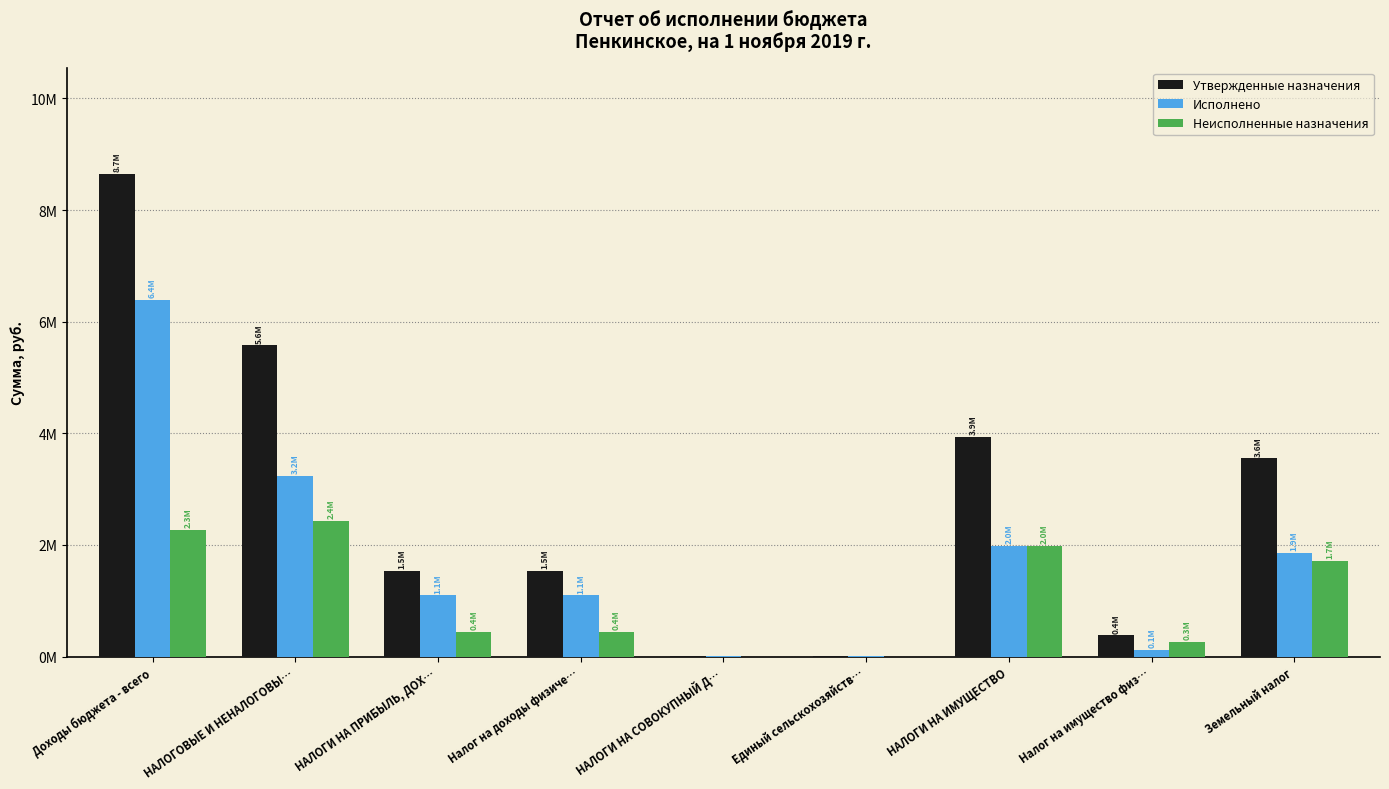

What is the label of the 2nd bar from the right?

Налог на имущество физ…